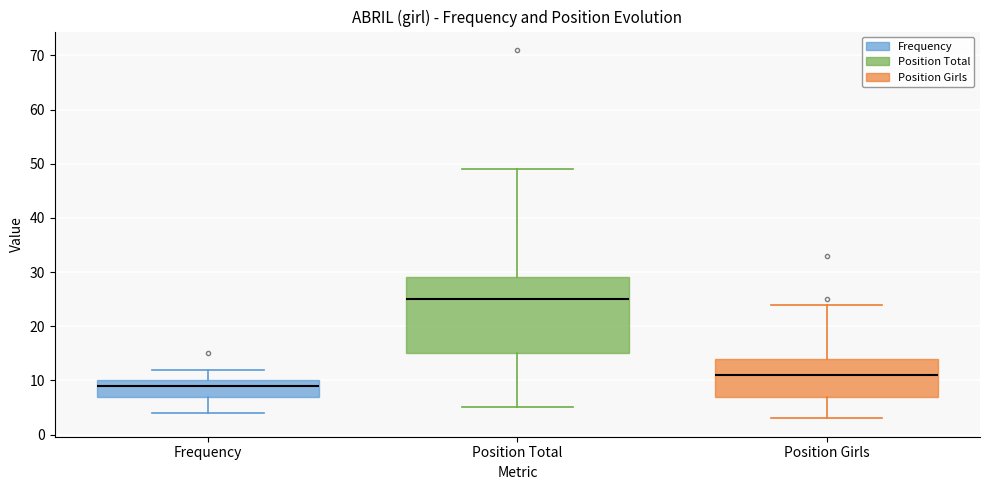

Which box's median line is the highest?

Position Total